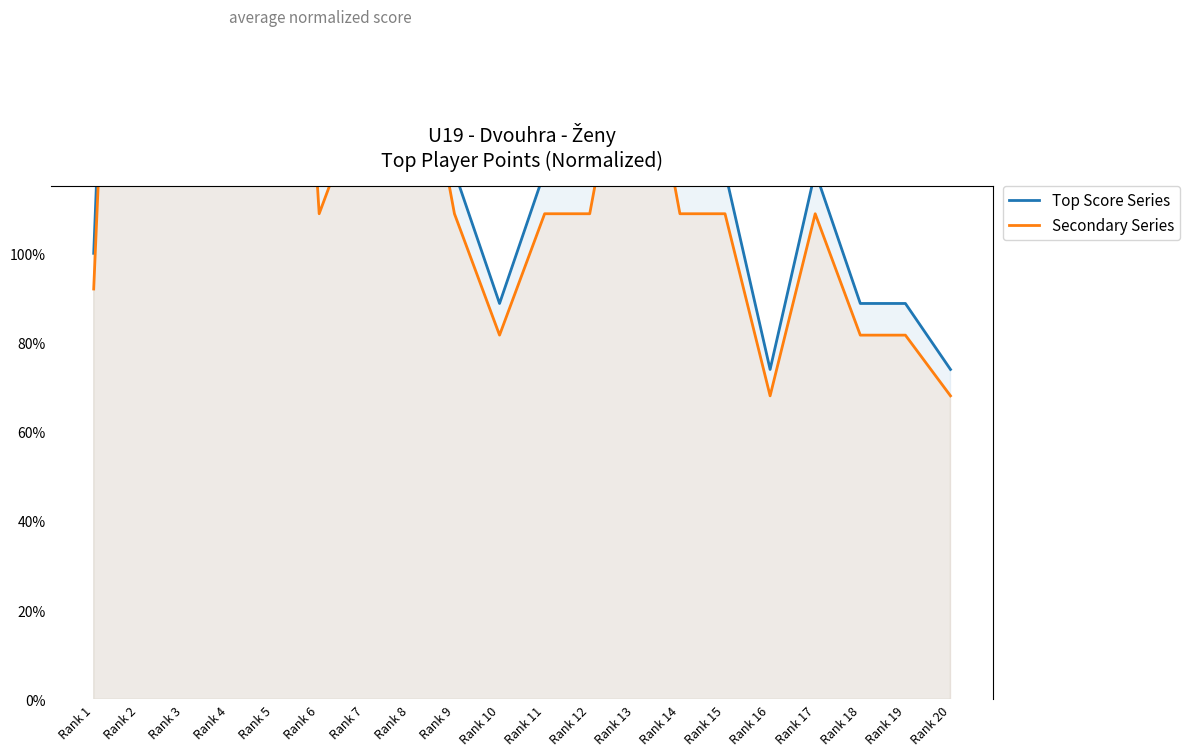

What is the value of the Secondary Series point at the 9th from the left?

1.1